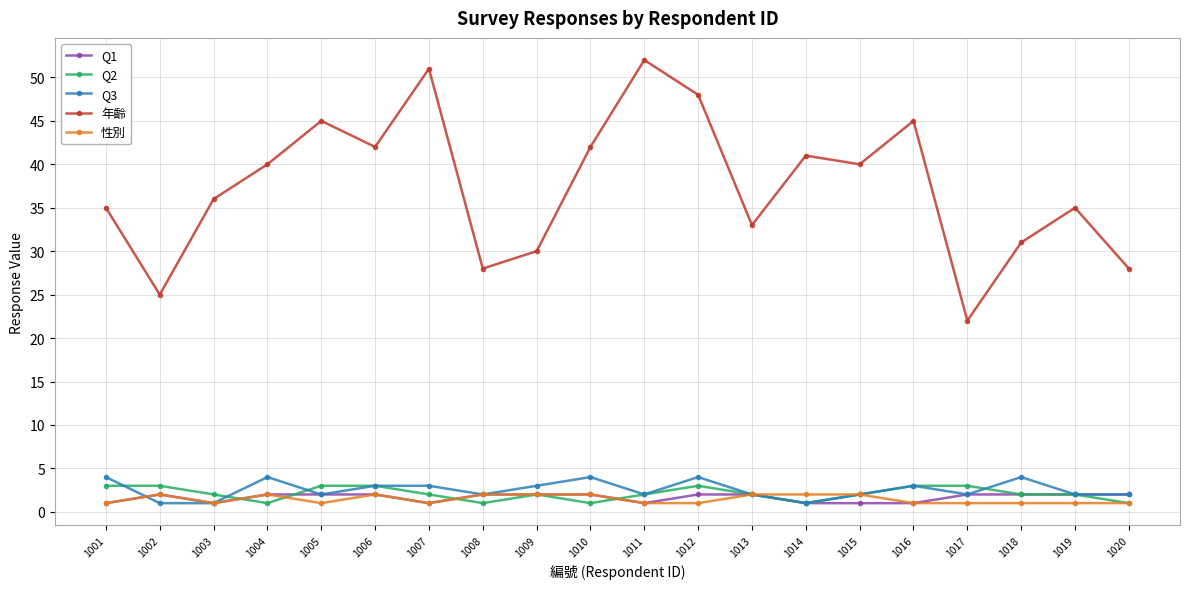

What is the value of the Q1 point at the 3rd from the left?

1